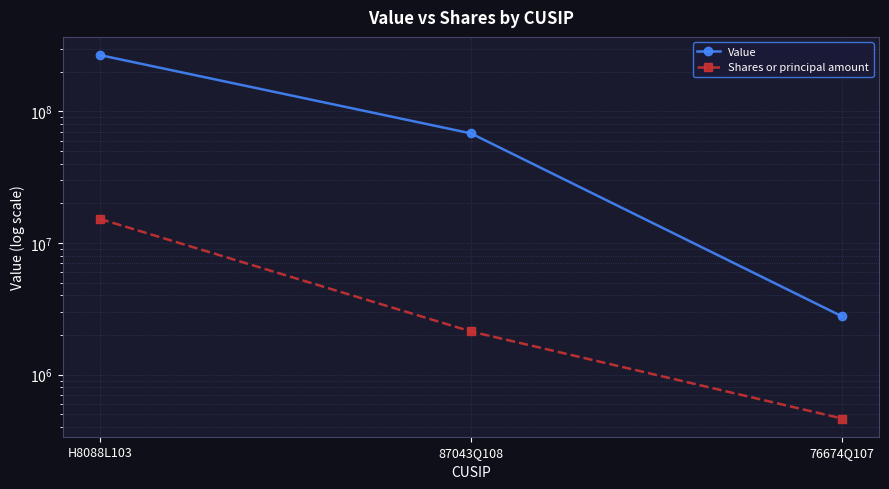

Is the value of Value at 76674Q107 greater than the value of Shares or principal amount at 87043Q108?

Yes